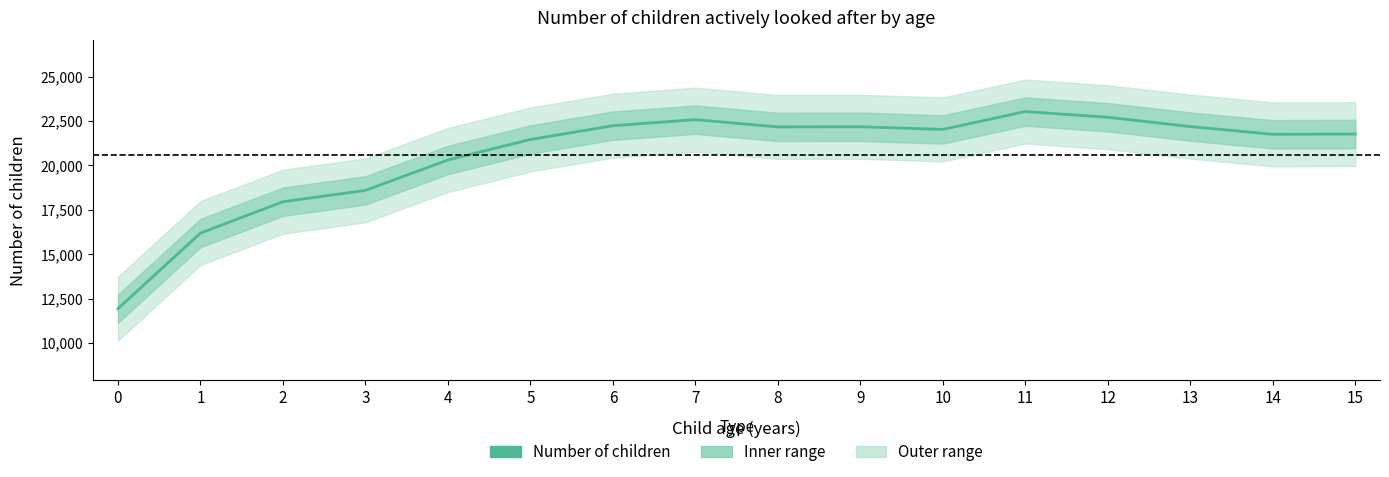

Reading left to right, list all the values displayed in this chart.

0=11940	1=16190	2=17955	3=18595	4=20305	5=21460	6=22235	7=22575	8=22165	9=22175	10=22025	11=23030	12=22710	13=22185	14=21750	15=21765